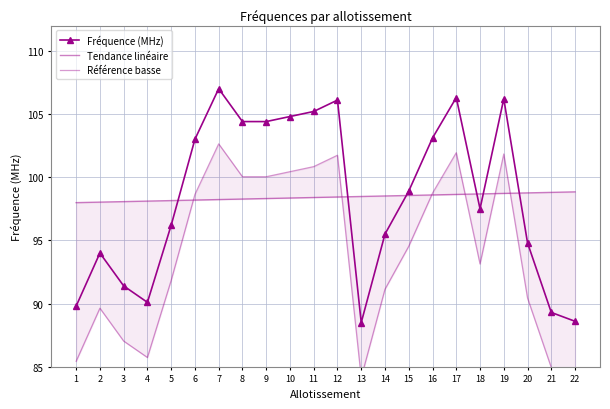

True or false: Fréquence (MHz) and Référence basse intersect in this chart.

False